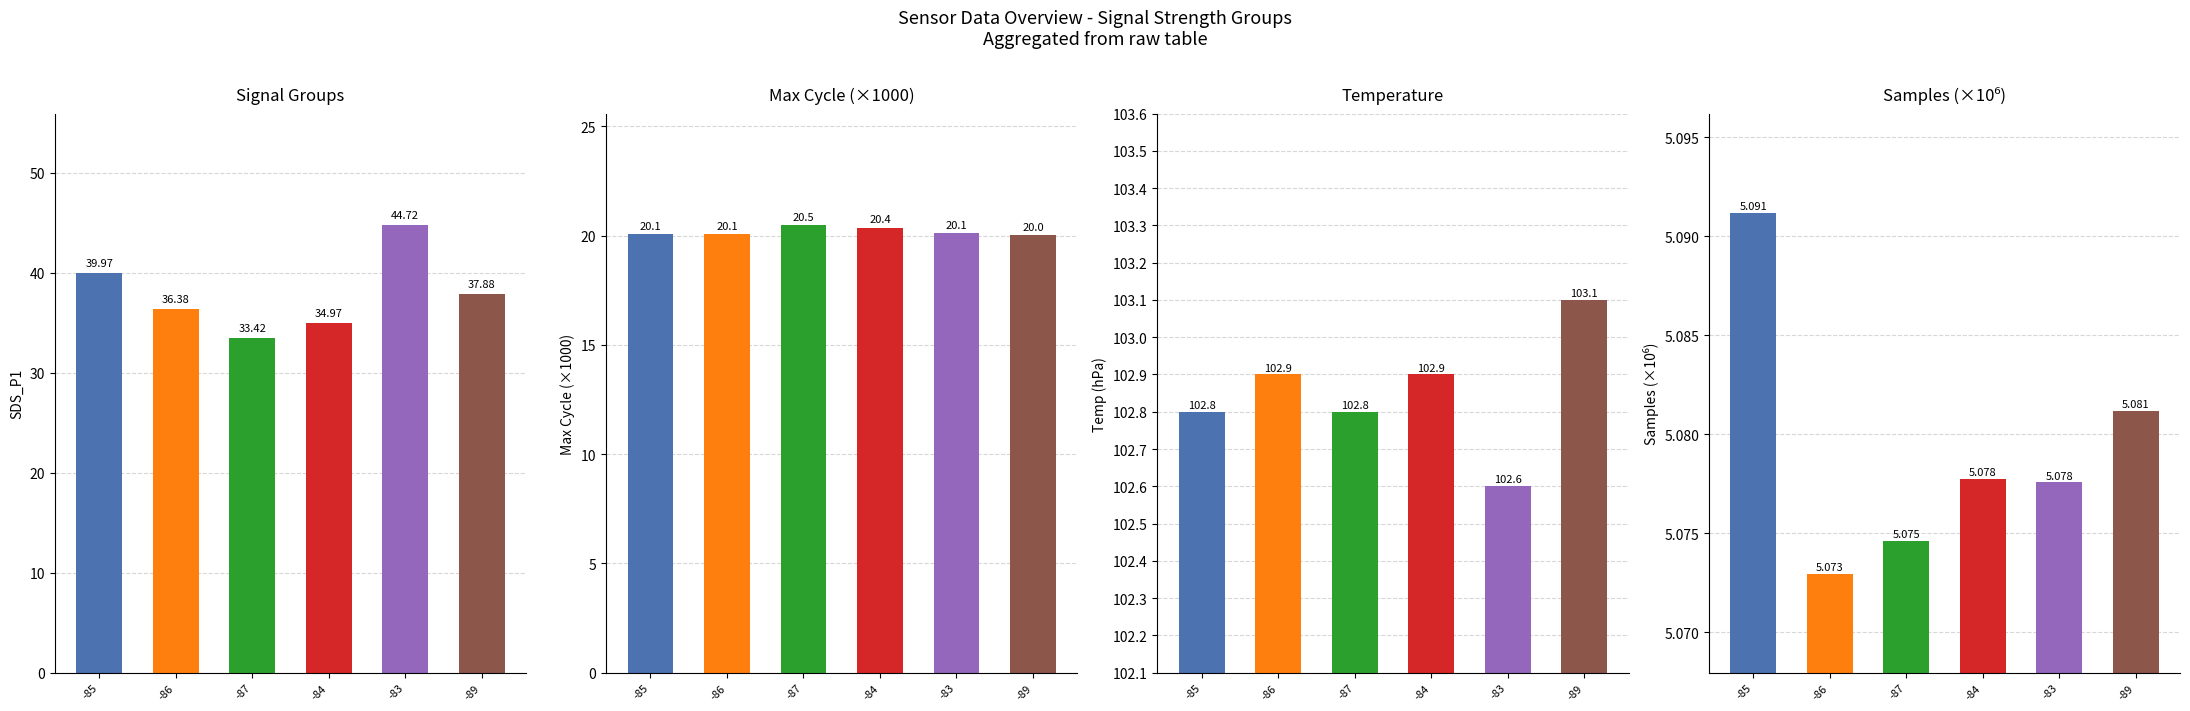

Rank the series at -87 from highest to lowest value.

Temp, SDS_P1, Max_cycle, Samples